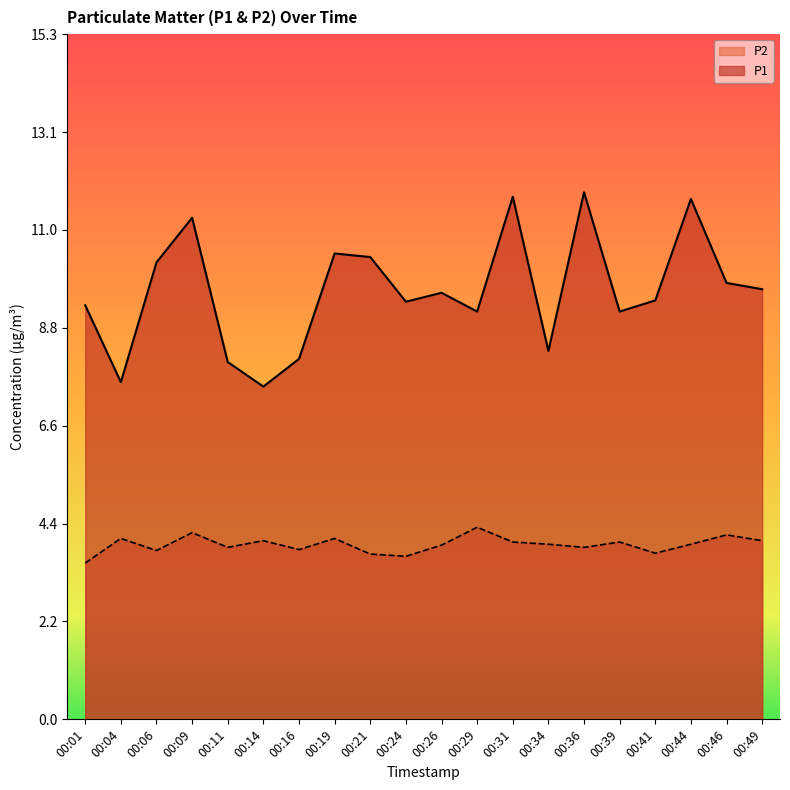

Where is the first local minimum for P1?

00:04